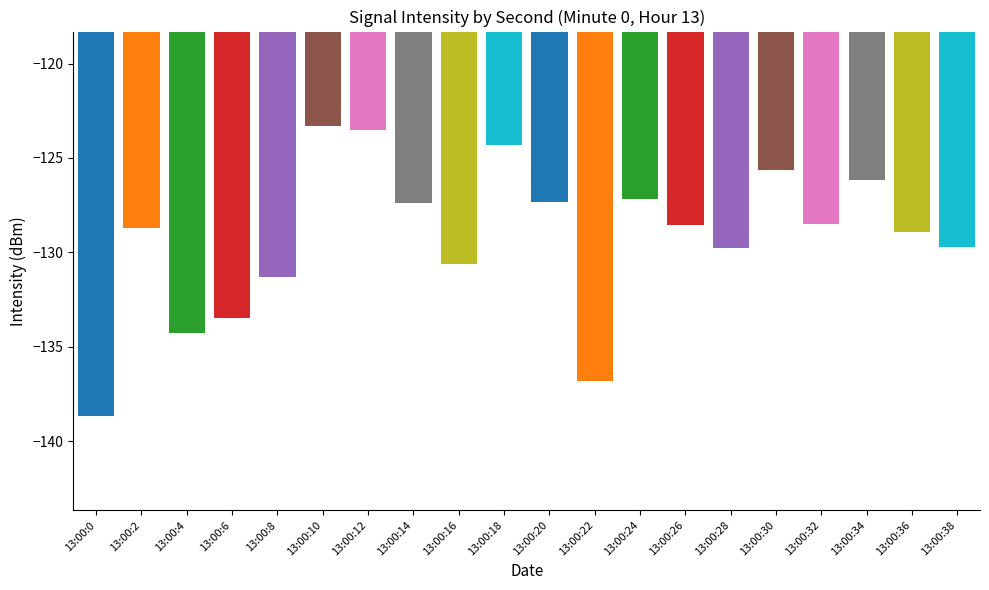

What is the sum of all values?

-2584.0